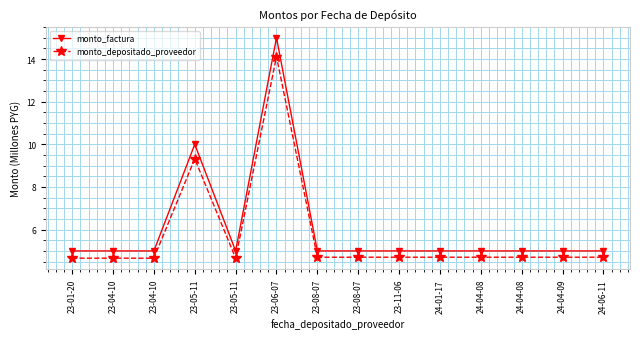

What are all the series names shown in the legend?

monto_factura, monto_depositado_proveedor